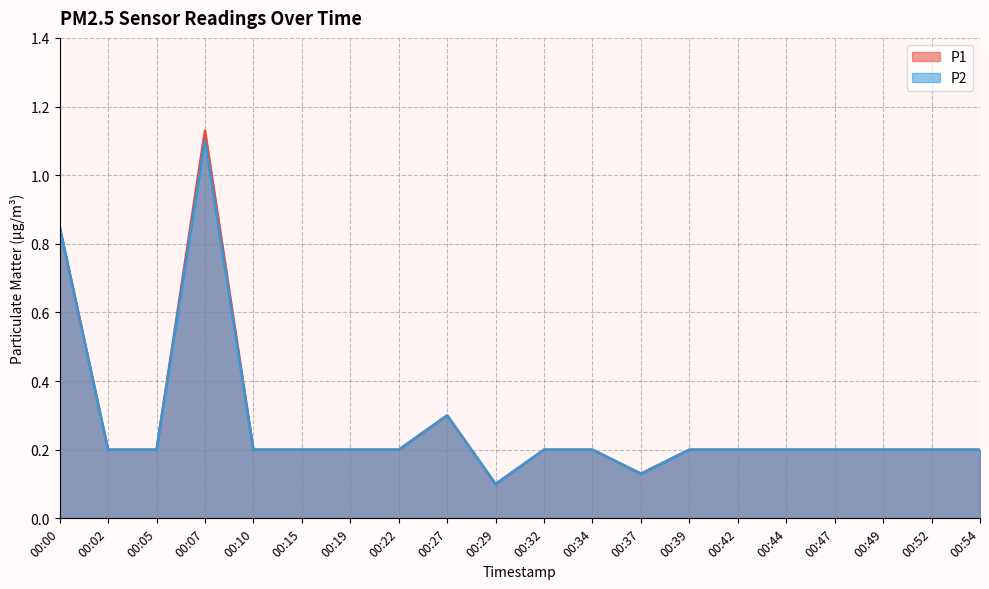

What is the total value across all series at 00:00?

1.7